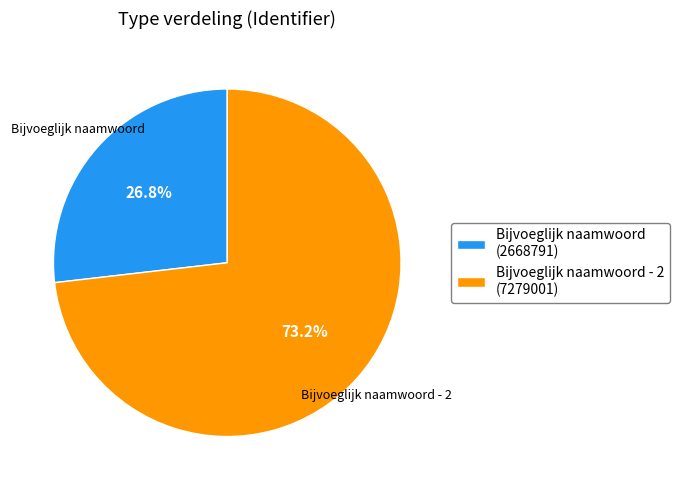

To the nearest percent, what is the combined percentage of Bijvoeglijk naamwoord - 2 and Bijvoeglijk naamwoord?

100%